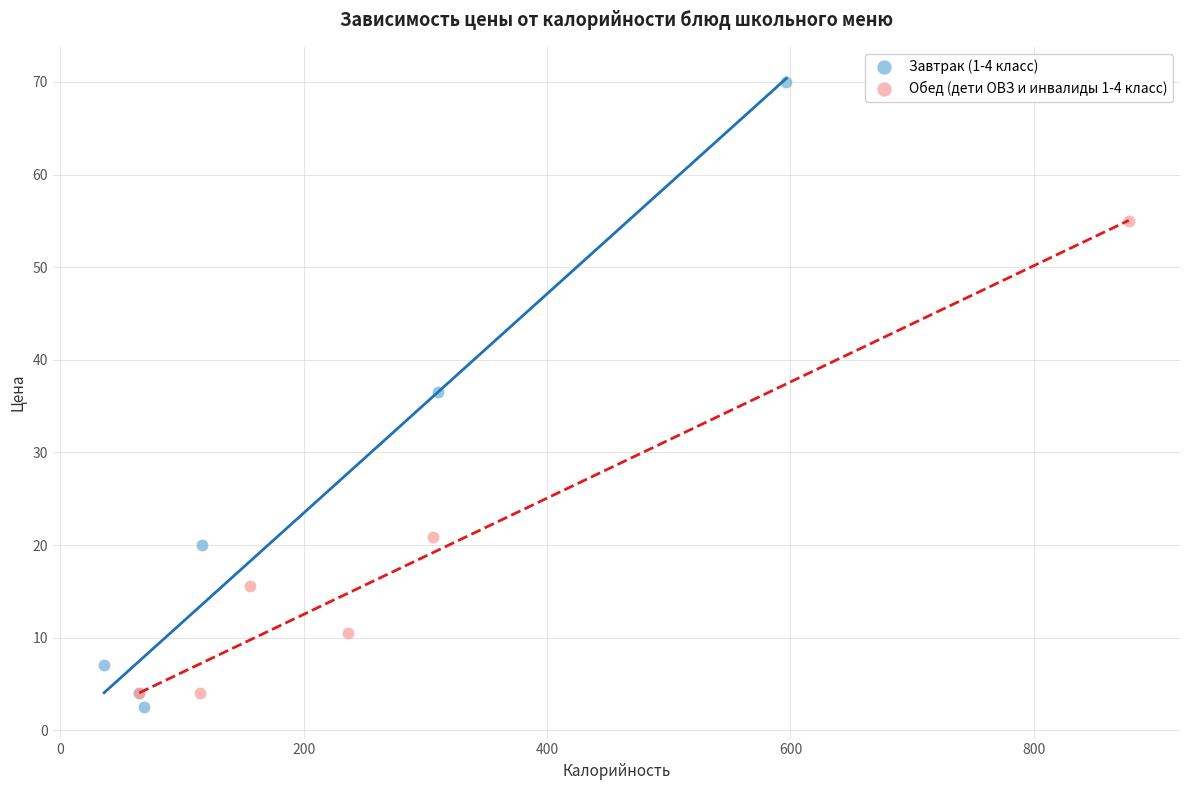

Which series has the largest Y range (max minus min)?

Завтрак (1-4 класс)